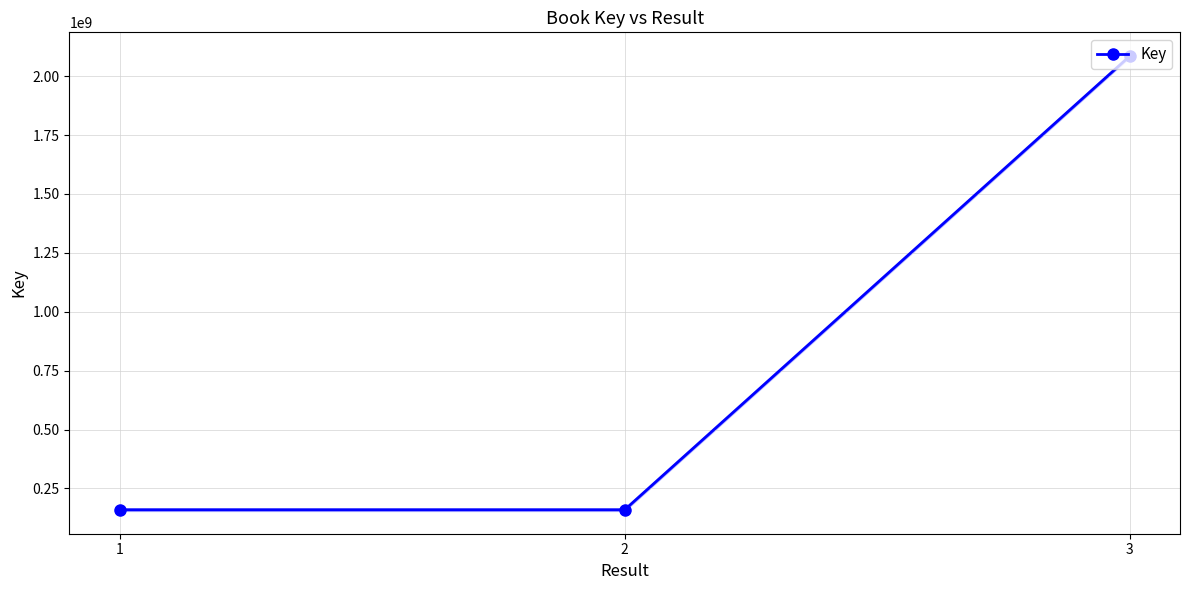

Does the chart have visible grid lines?

Yes